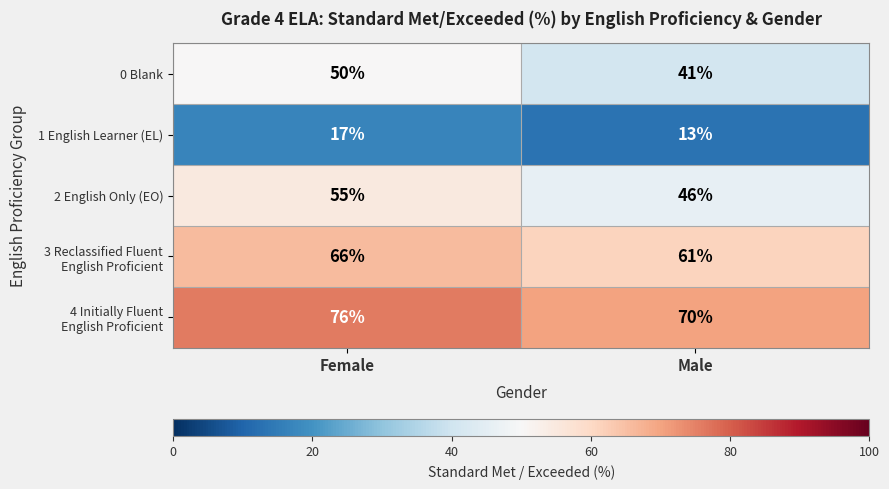

The value of 1 English Learner (EL) at Male is 13. True or false?

True